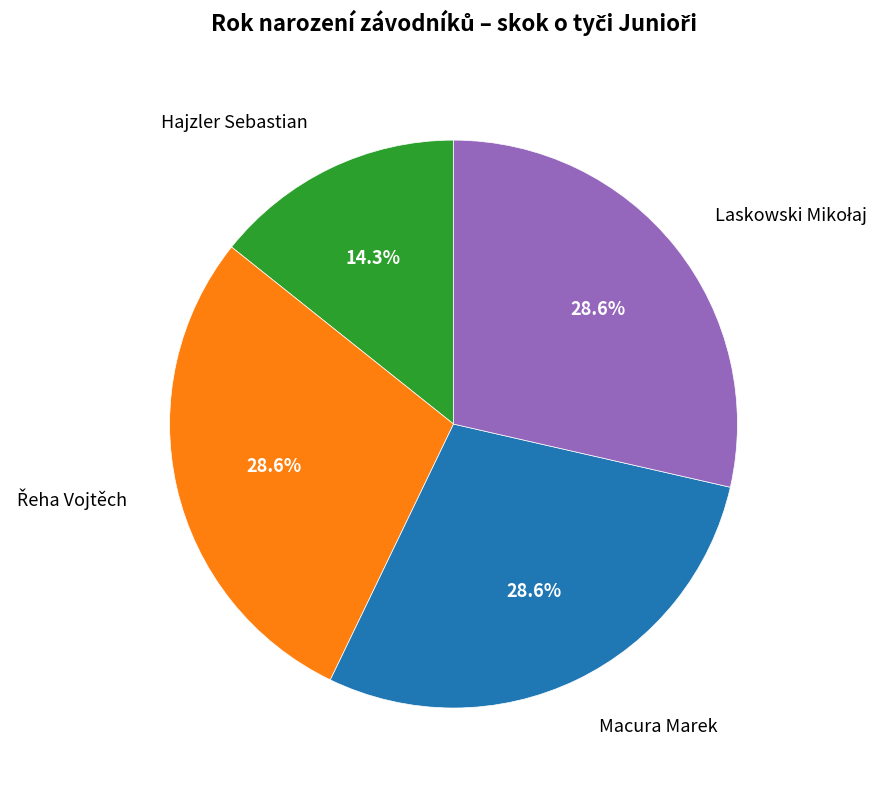

Which category has the smallest portion of the pie?

Hajzler Sebastian